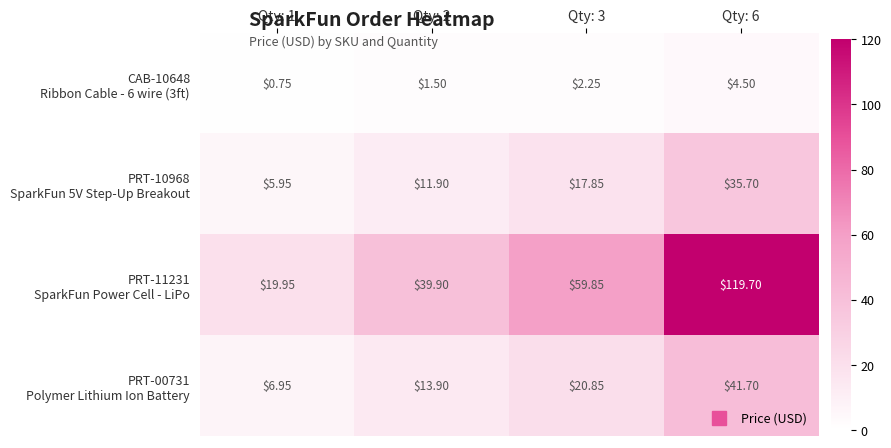

How many distinct data groups are displayed?

4